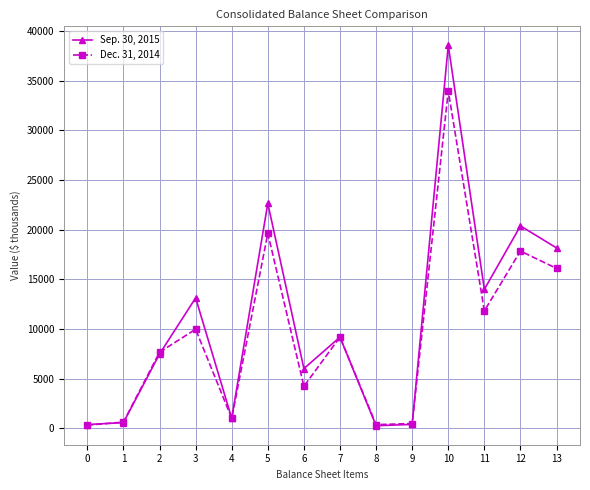

What is the greatest value displayed?

38553